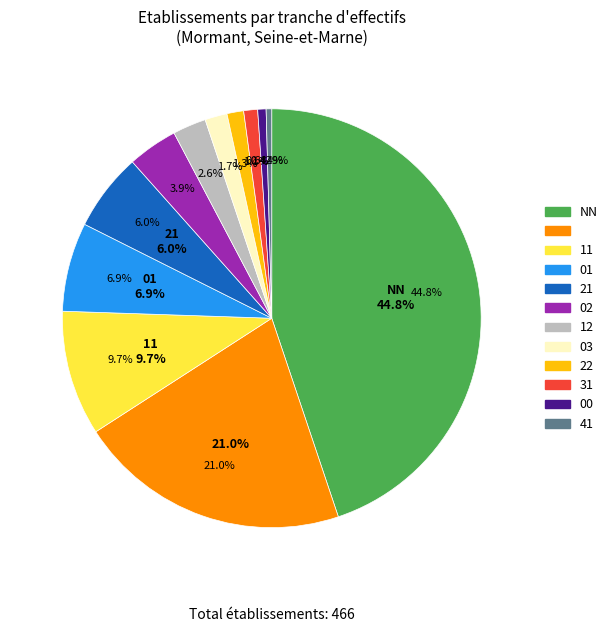

Approximately how many times larger is the value at 12 compared to 02?

0.7